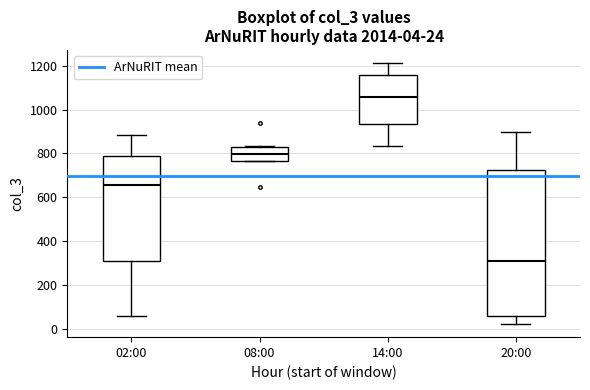

Which box has the highest median line?

14:00